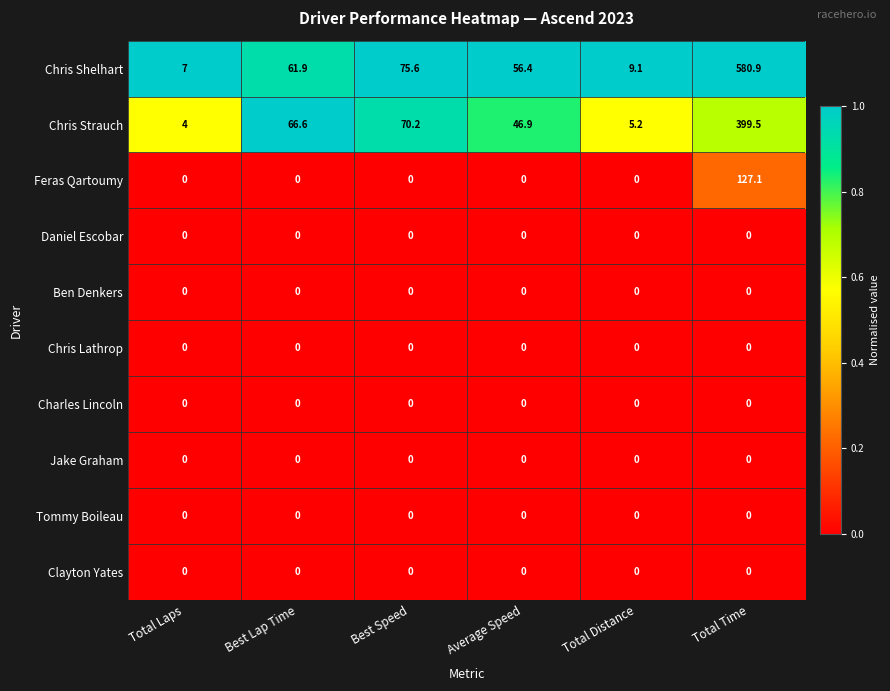

Which category has the lowest value in the Chris Strauch series?

Total Laps